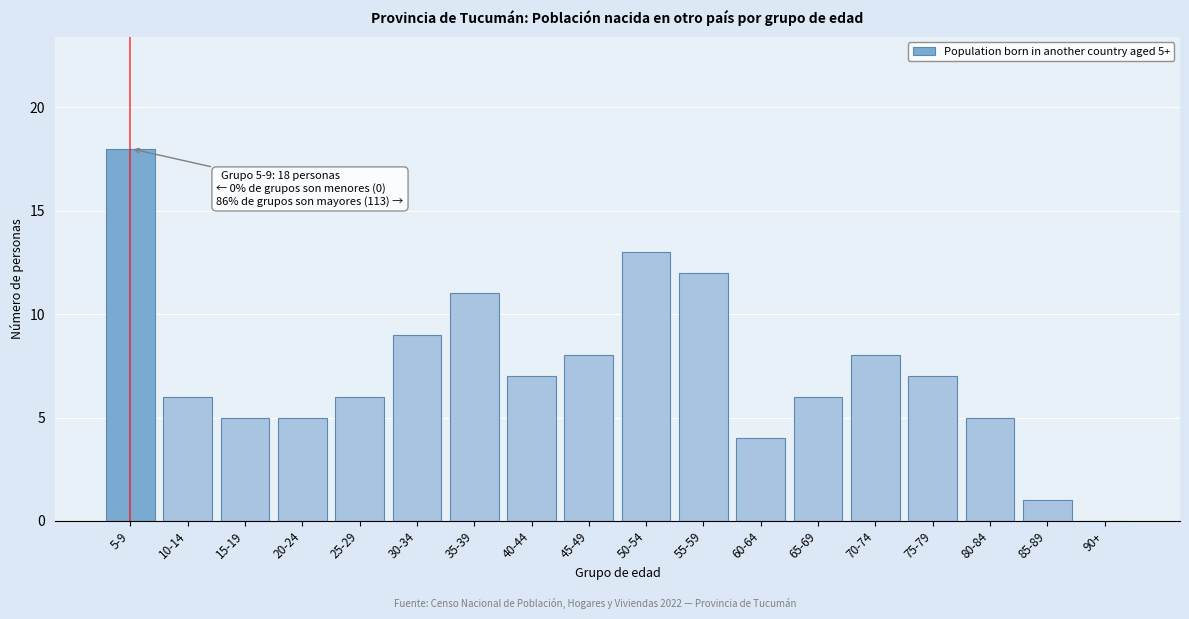

Reading left to right, what are all the values shown in this chart?

5-9=18	10-14=6	15-19=5	20-24=5	25-29=6	30-34=9	35-39=11	40-44=7	45-49=8	50-54=13	55-59=12	60-64=4	65-69=6	70-74=8	75-79=7	80-84=5	85-89=1	90+=0